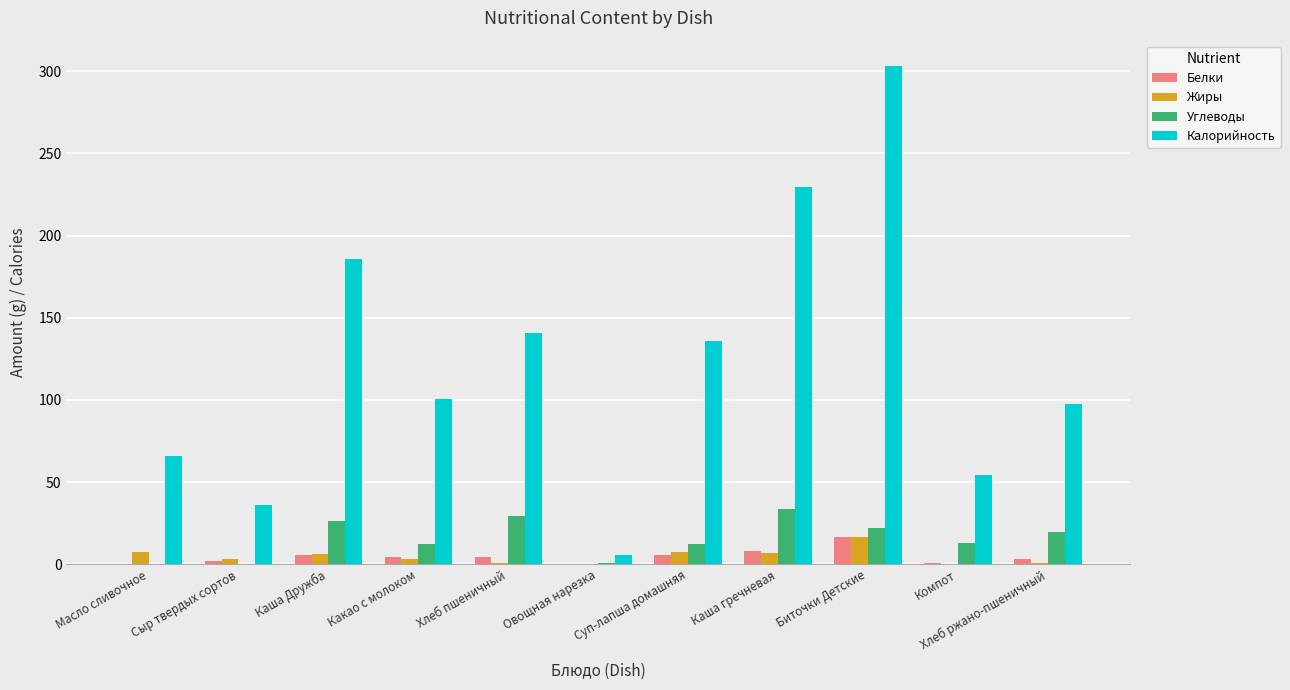

Does the chart contain stacked bars?

No